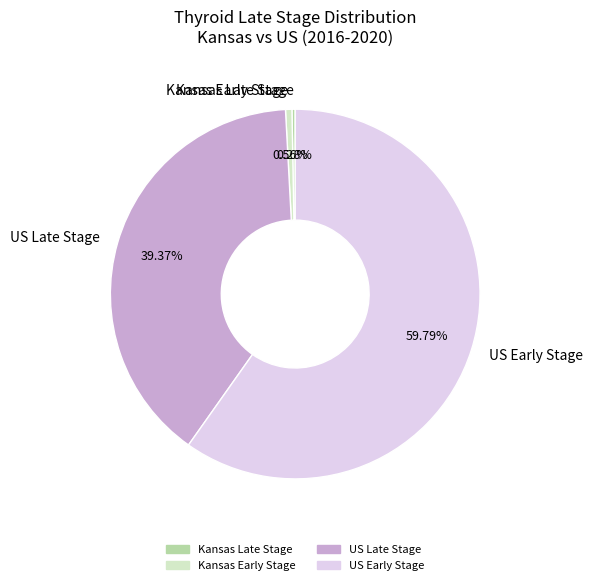

To the nearest percent, what is the average slice percentage?

25%